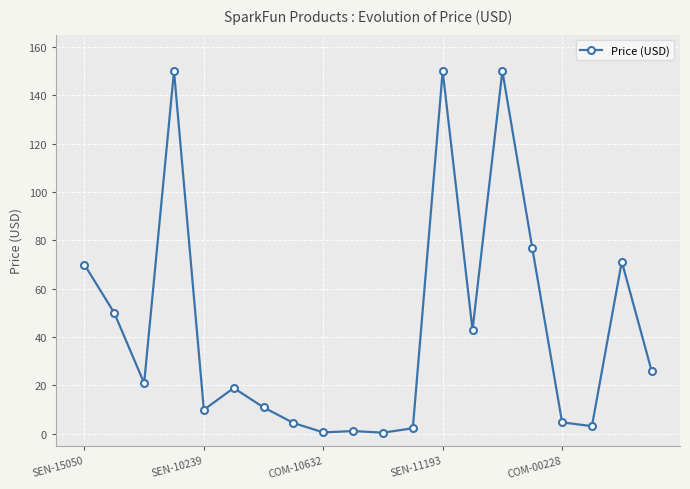

What is the average value?

43.2